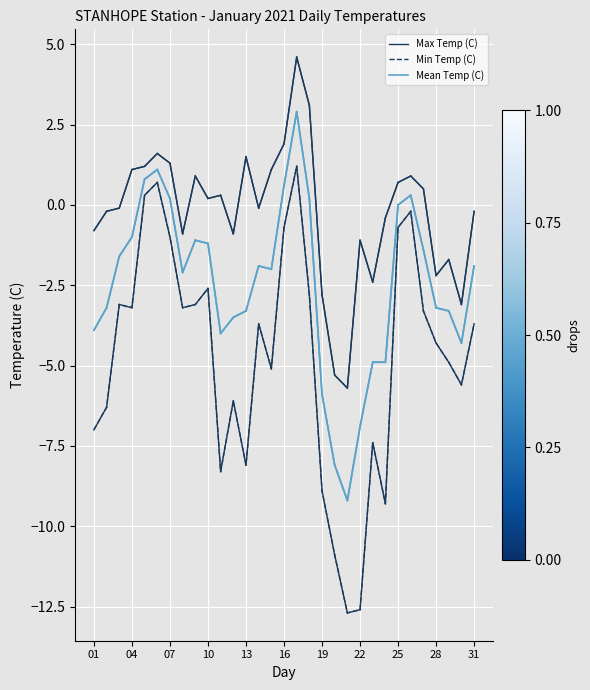

List the series in order of their peak value, lowest first.

Min Temp (C), Mean Temp (C), Max Temp (C)